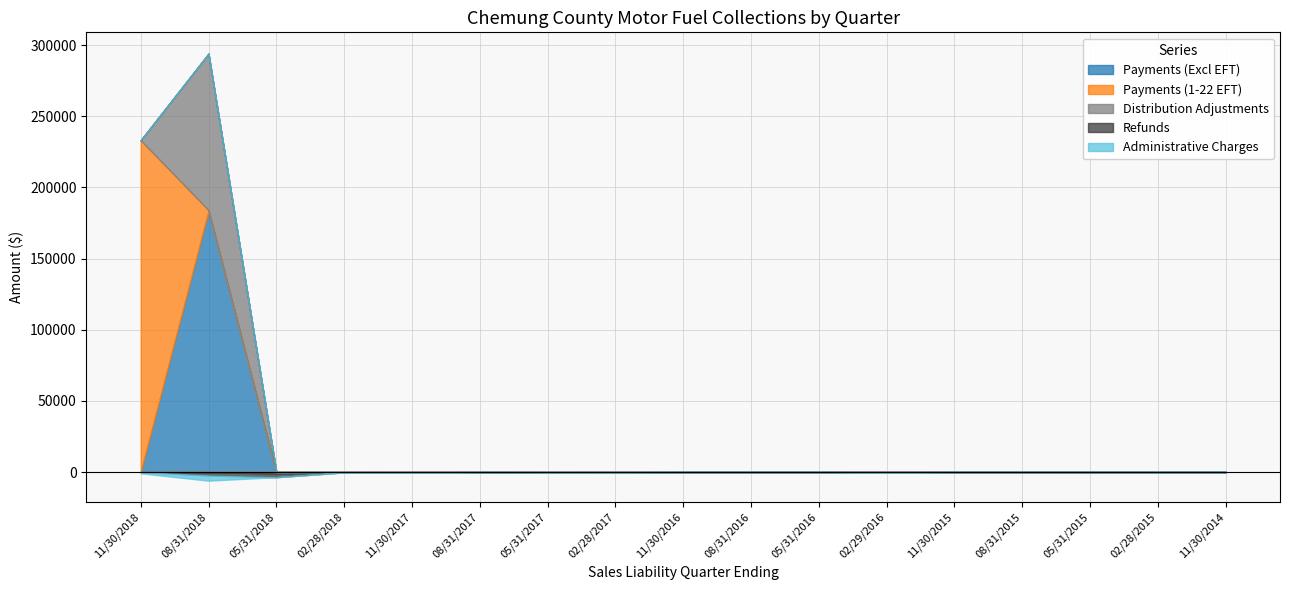

List the labels in order of Distribution Adjustments value, smallest first.

05/31/2018, 11/30/2017, 02/28/2018, 05/31/2017, 02/28/2017, 08/31/2017, 11/30/2018, 11/30/2016, 08/31/2016, 05/31/2016, 02/29/2016, 11/30/2015, 08/31/2015, 02/28/2015, 11/30/2014, 05/31/2015, 08/31/2018